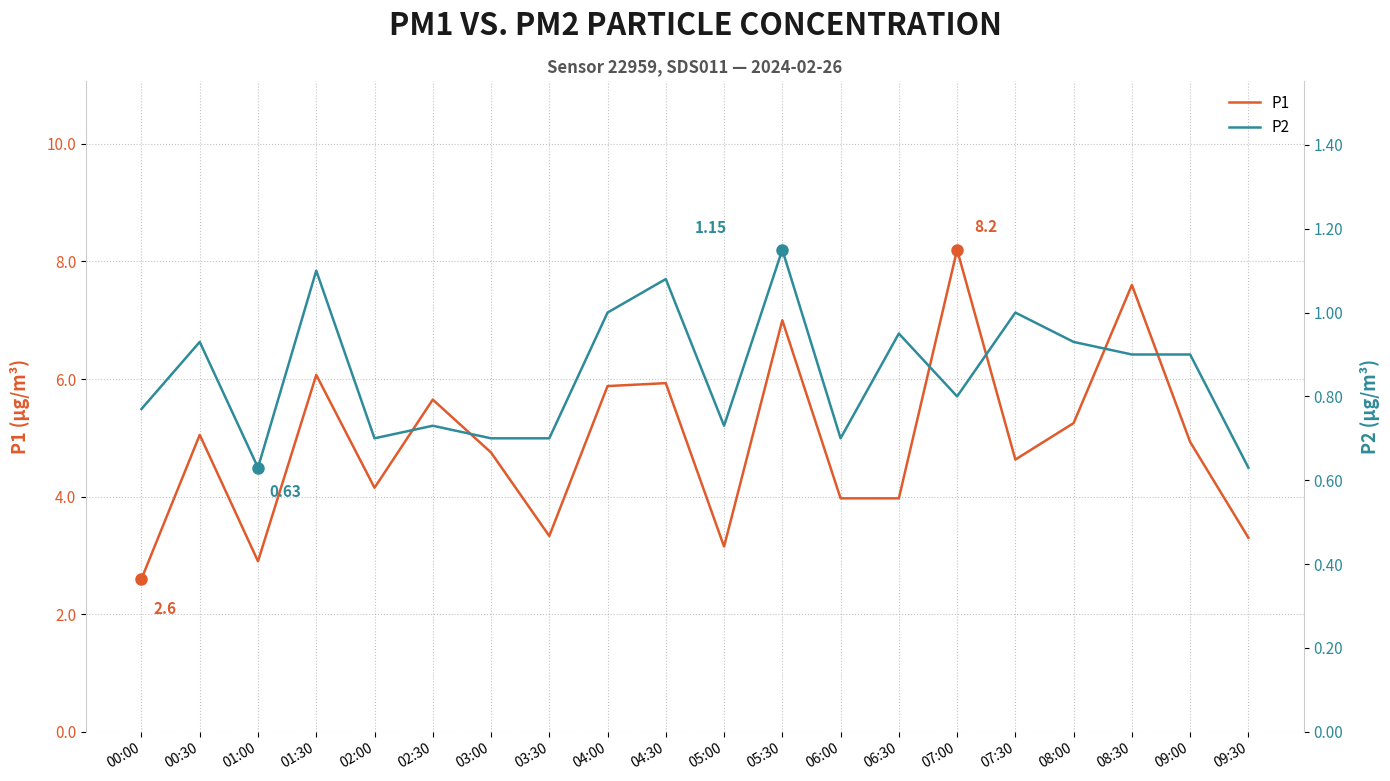

Which category has the lowest value in the P1 series?

00:00